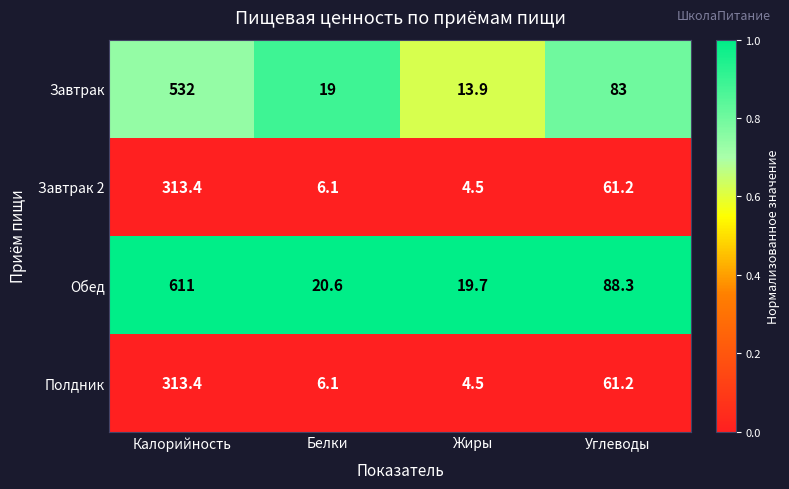

Is it true that Обед equals 6.6 at Жиры?

False